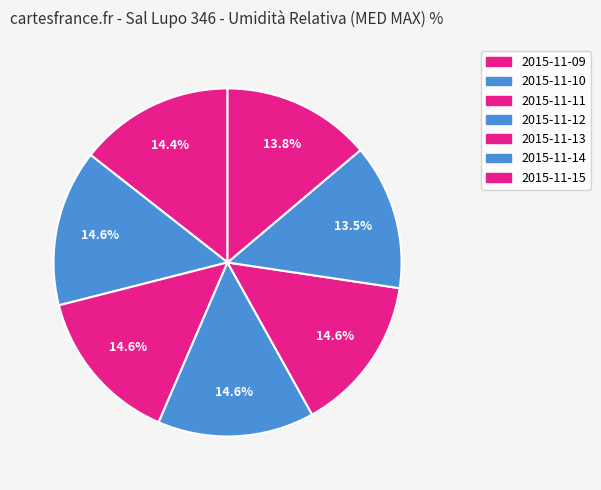

Count the number of slices in the pie.

7